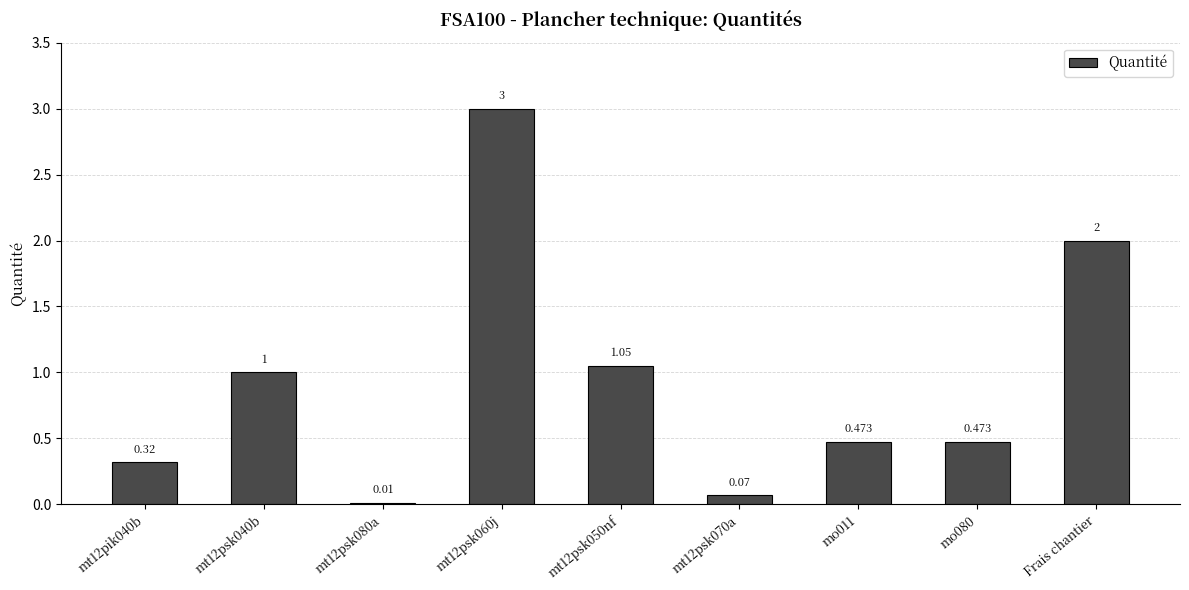

List the labels in order of value, smallest first.

mt12psk080a, mt12psk070a, mt12pik040b, mo011, mo080, mt12psk040b, mt12psk050nf, Frais chantier, mt12psk060j